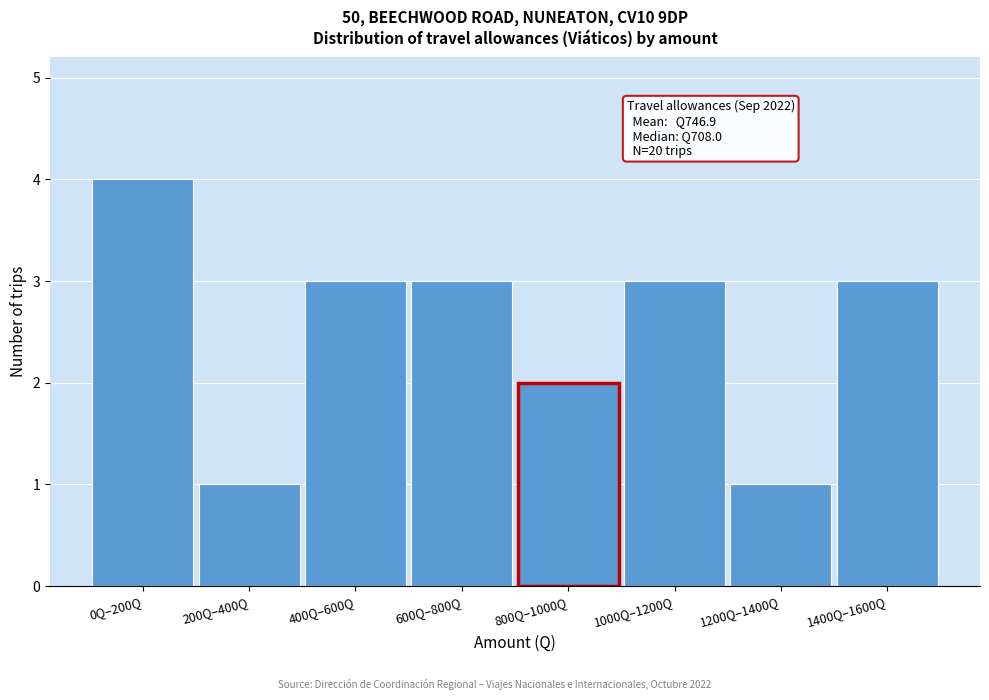

Reading left to right, transcribe all the data shown in this chart.

0Q–200Q=4	200Q–400Q=1	400Q–600Q=3	600Q–800Q=3	800Q–1000Q=2	1000Q–1200Q=3	1200Q–1400Q=1	1400Q–1600Q=3